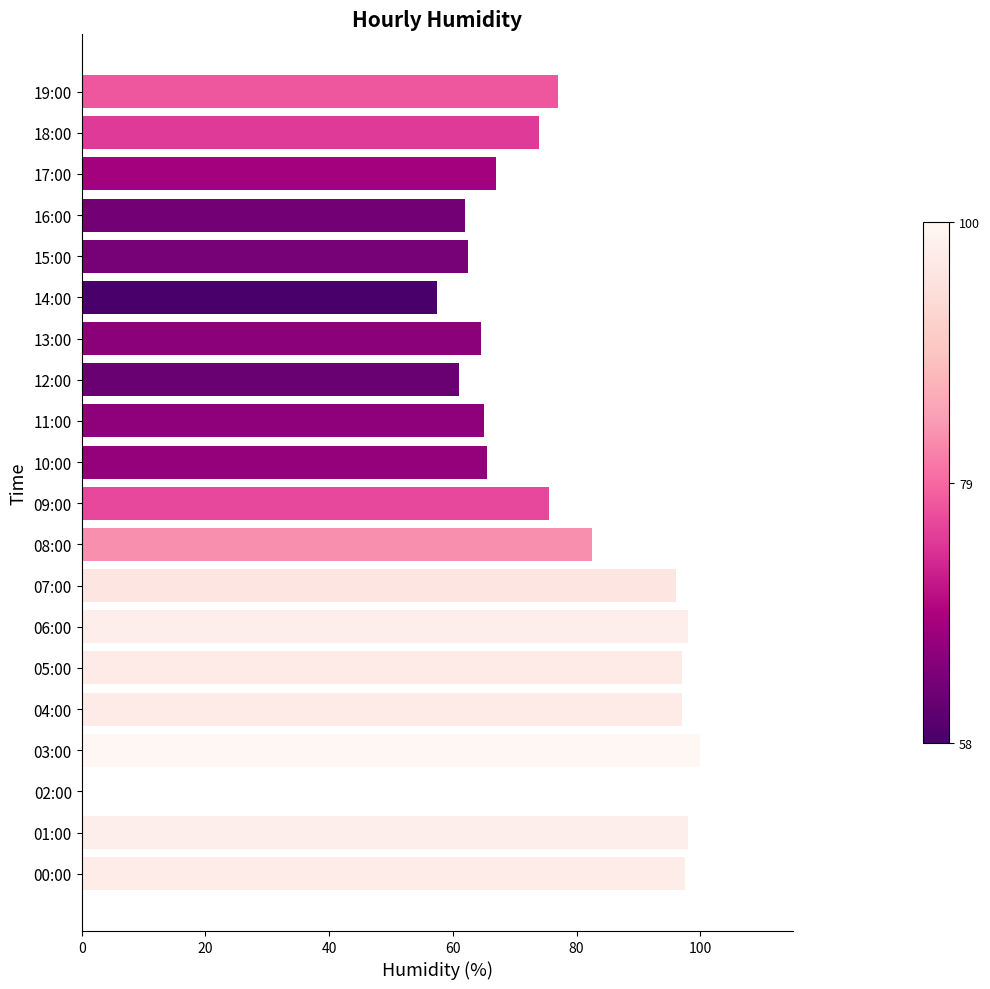

What is the sum of all values?

1497.5